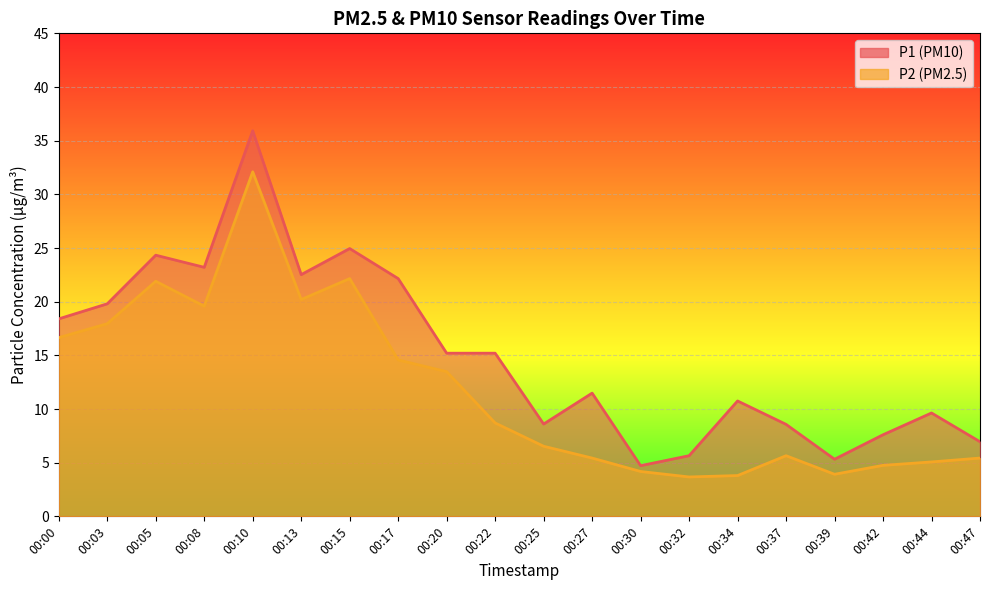

What is the spread (max minus min) of values at 00:34?

7.0